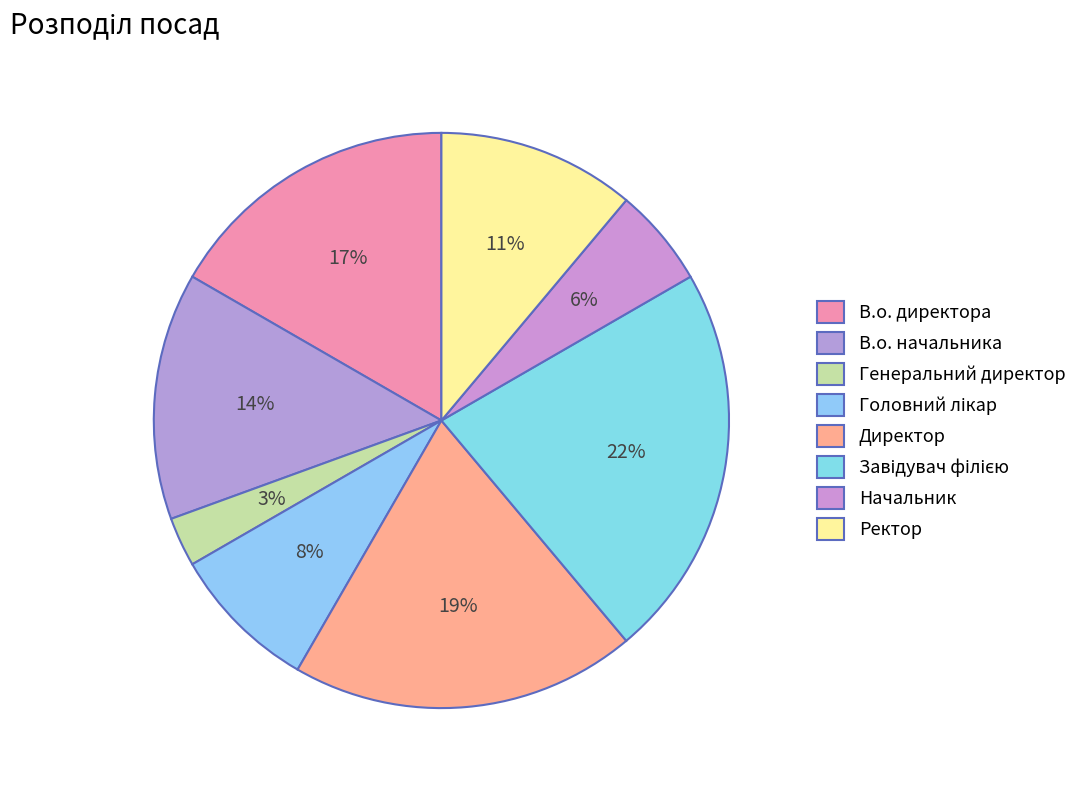

Count the number of slices in the pie.

8